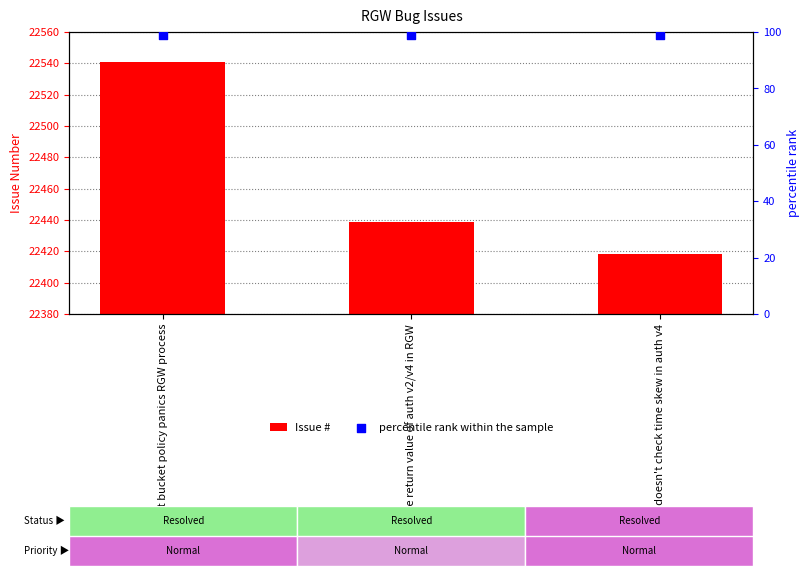

What are all the series names shown in the legend?

Issue #, percentile rank within the sample